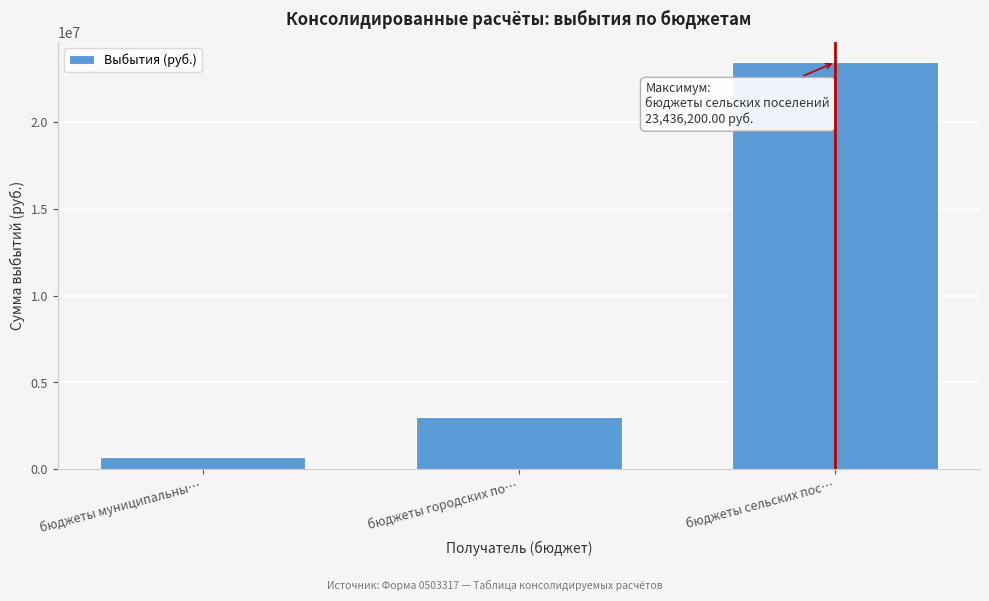

Reading left to right, what are all the values shown in this chart?

бюджеты муниципальны…=683639.4	бюджеты городских по…=3035000.0	бюджеты сельских пос…=23436200.0